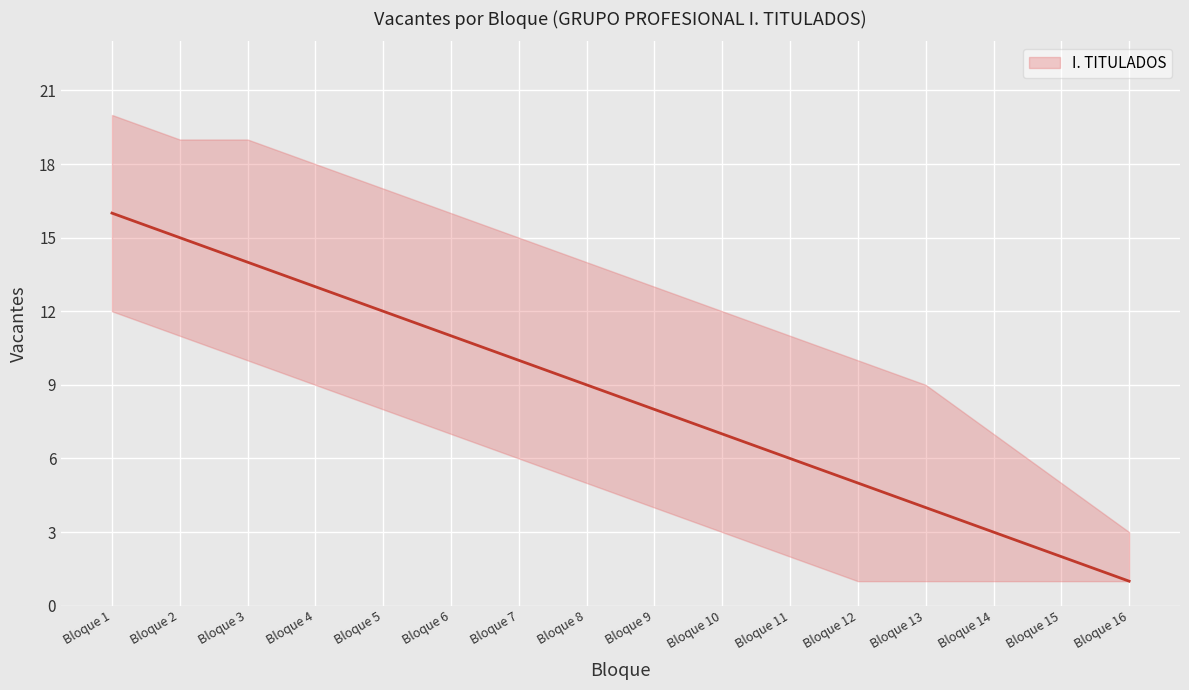

True or false: upper and I. TITULADOS intersect in this chart.

False